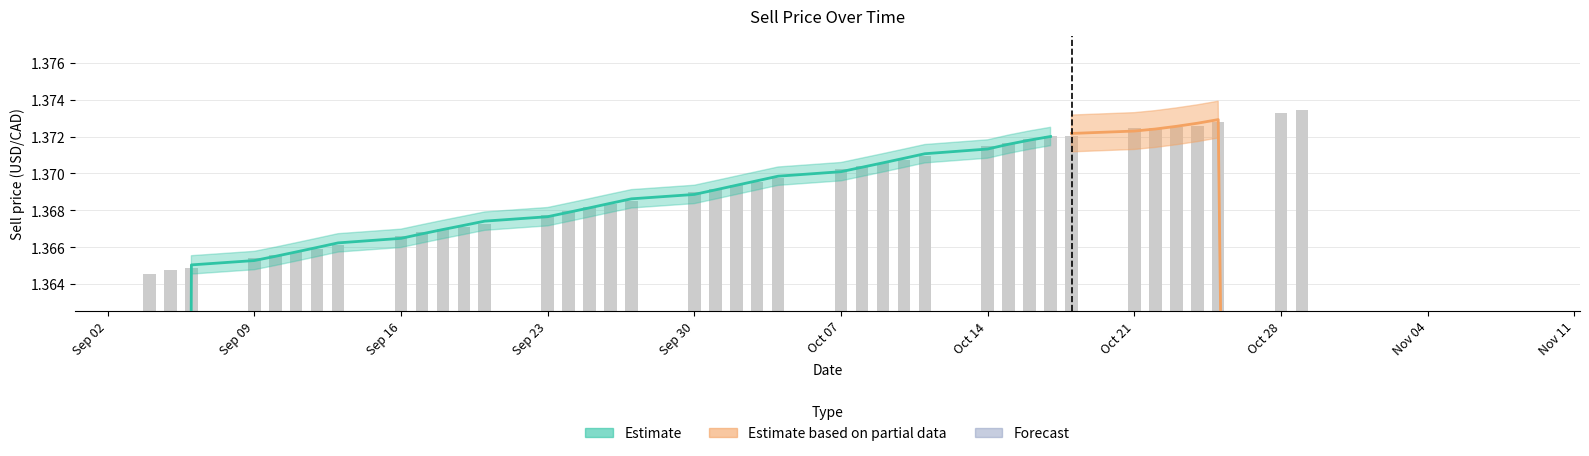

Count the values in the range 1 to 2.

40